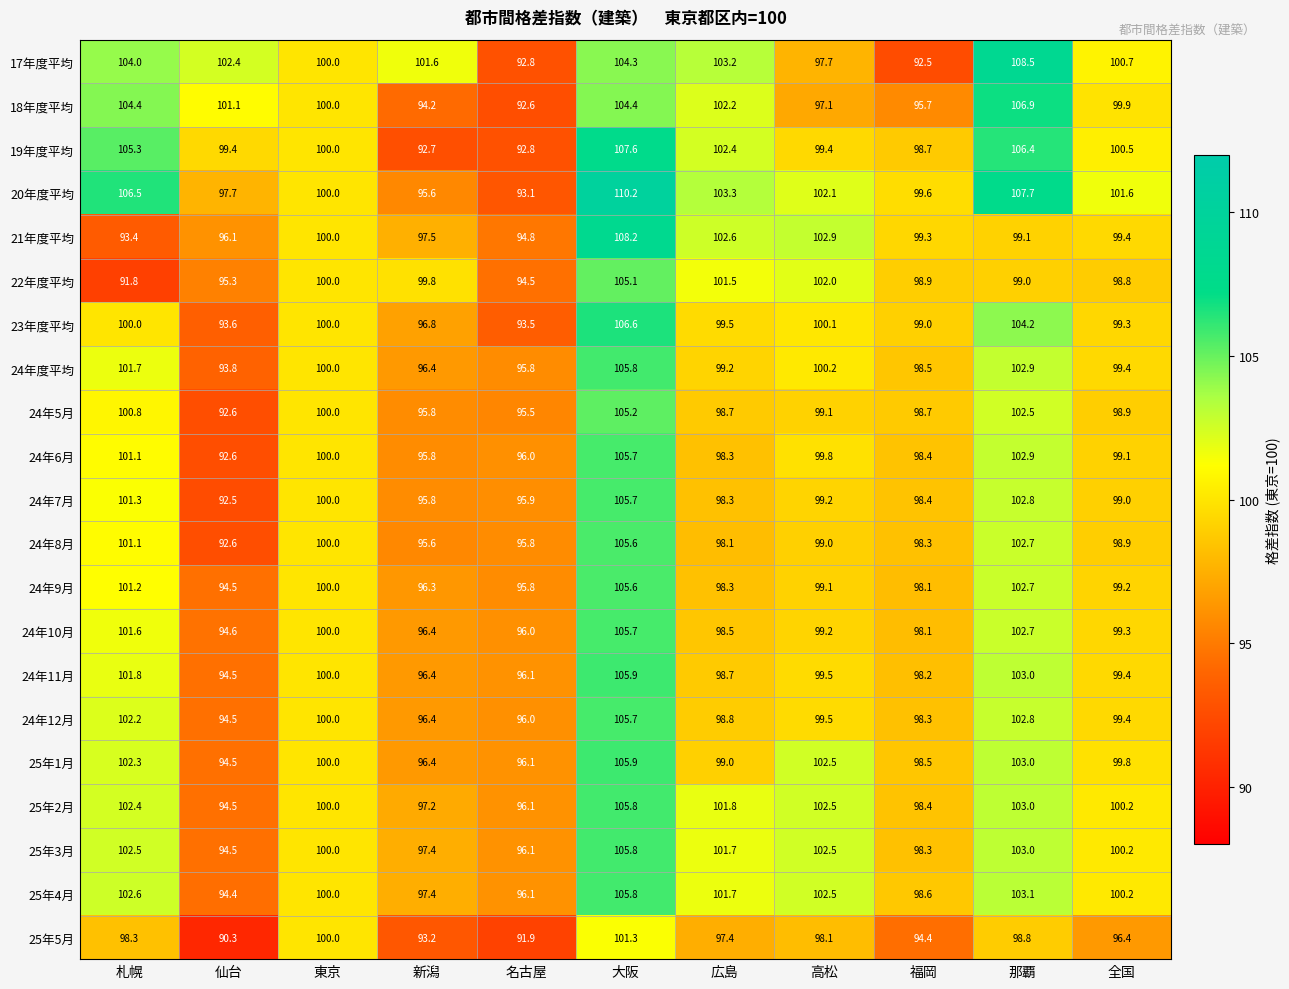

How many values in the 25年1月 series are below 99?

4